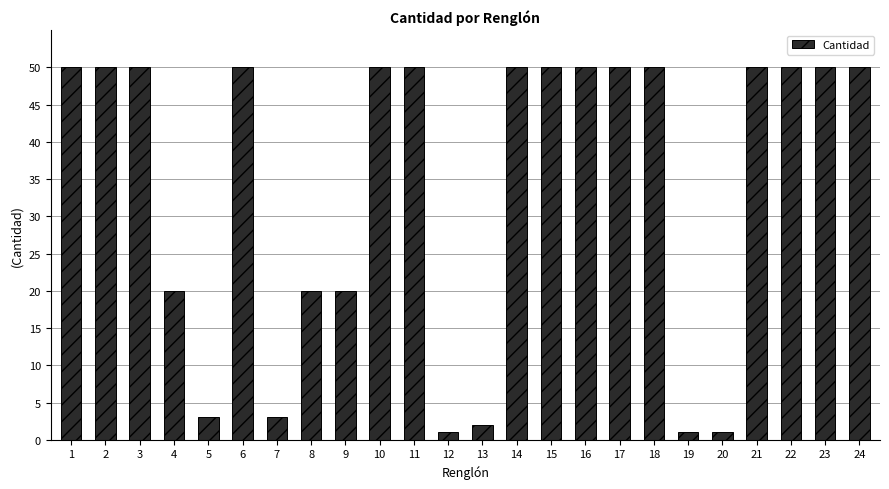

What is the sum of all values?

821